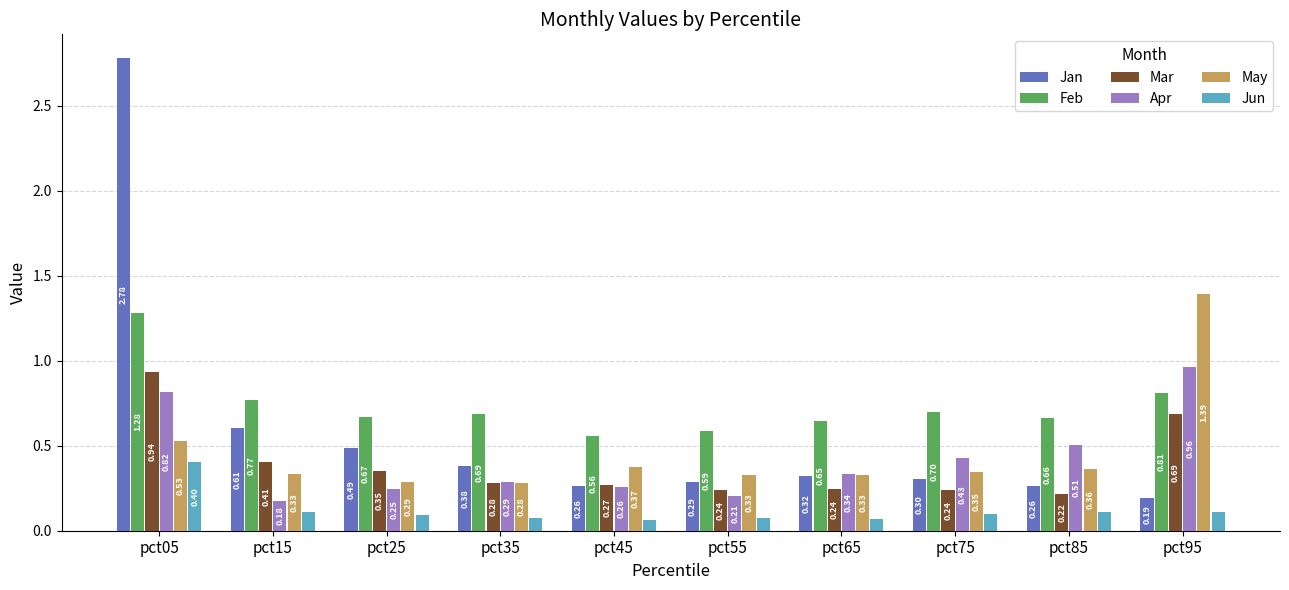

Is the value of Feb at pct95 greater than the value of Jan at pct55?

Yes